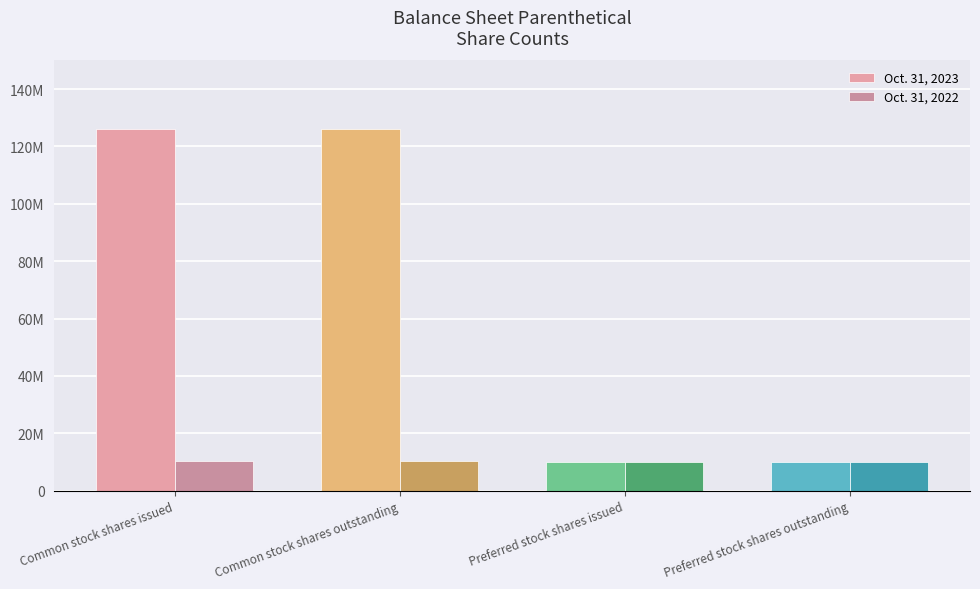

Are the bars horizontal?

No